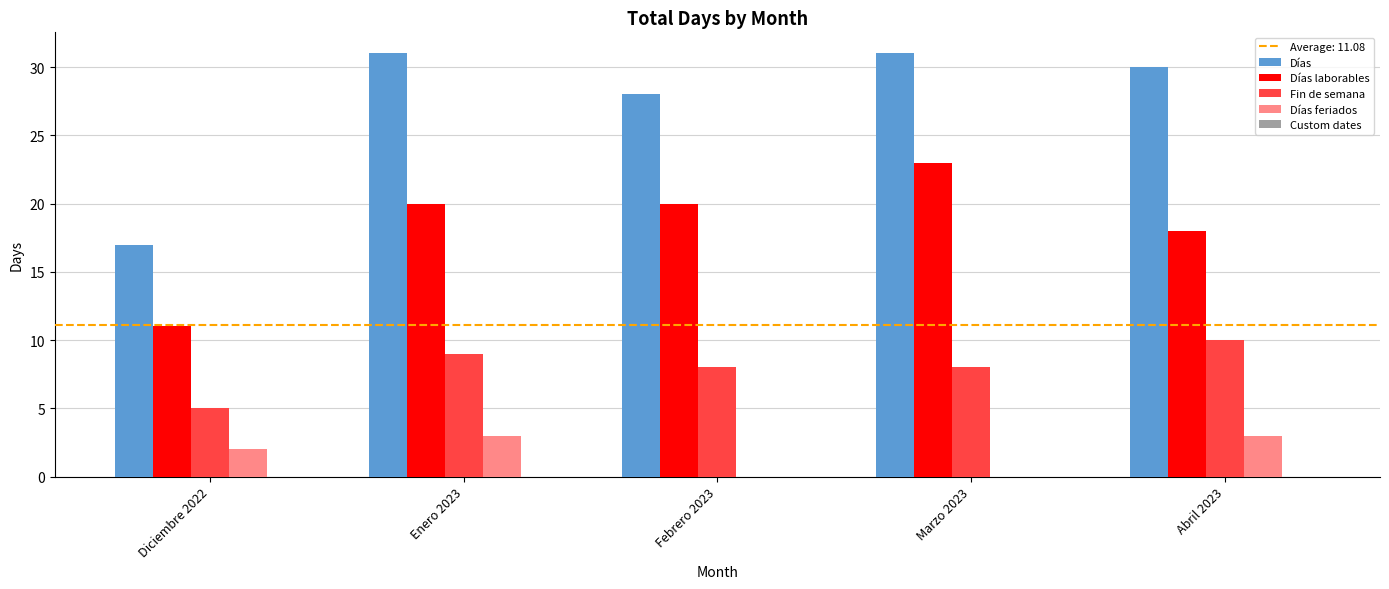

What is the sum of the Días values at Marzo 2023 and Enero 2023?

62